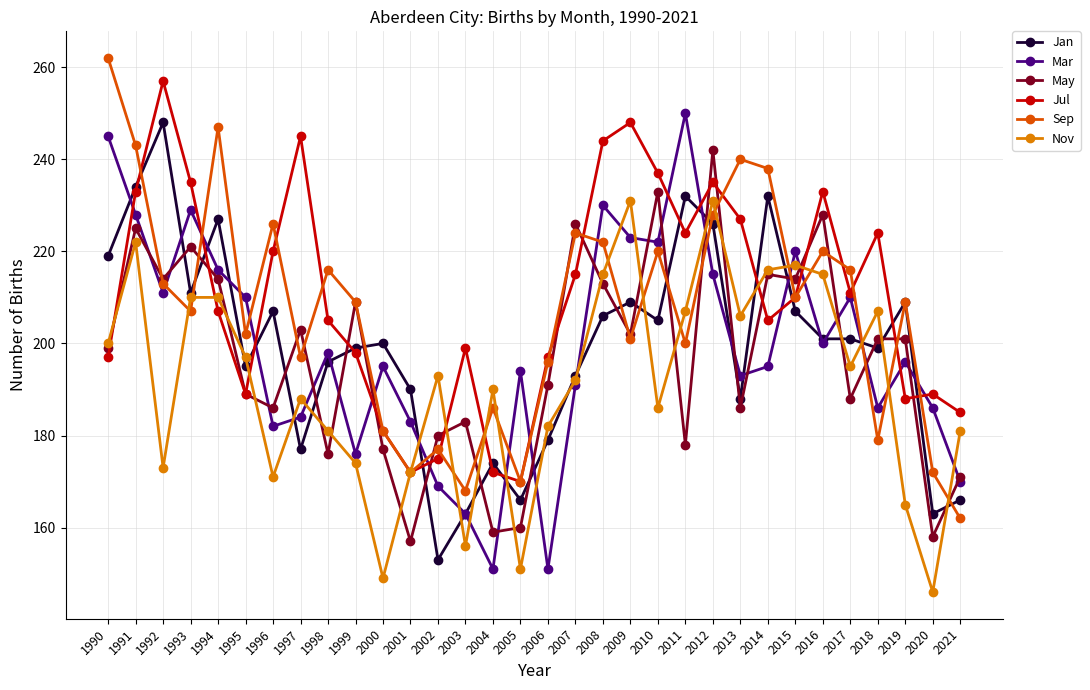

At which label is Mar closest to 200?

2016